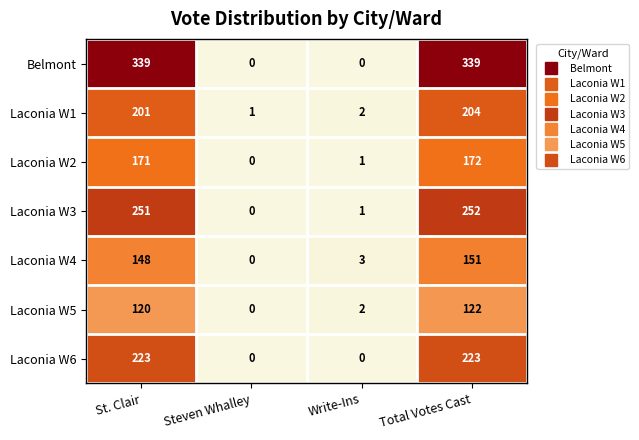

Rank the categories by Laconia W3 value from highest to lowest.

Total Votes Cast, St. Clair, Write-Ins, Steven Whalley